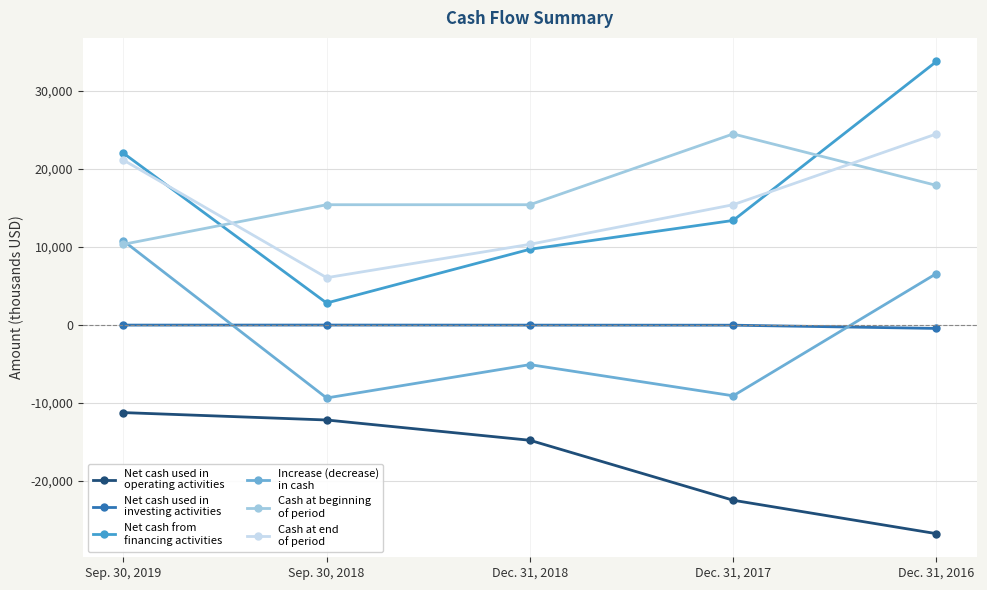

Which label corresponds to the largest value in the chart?

Dec. 31, 2016